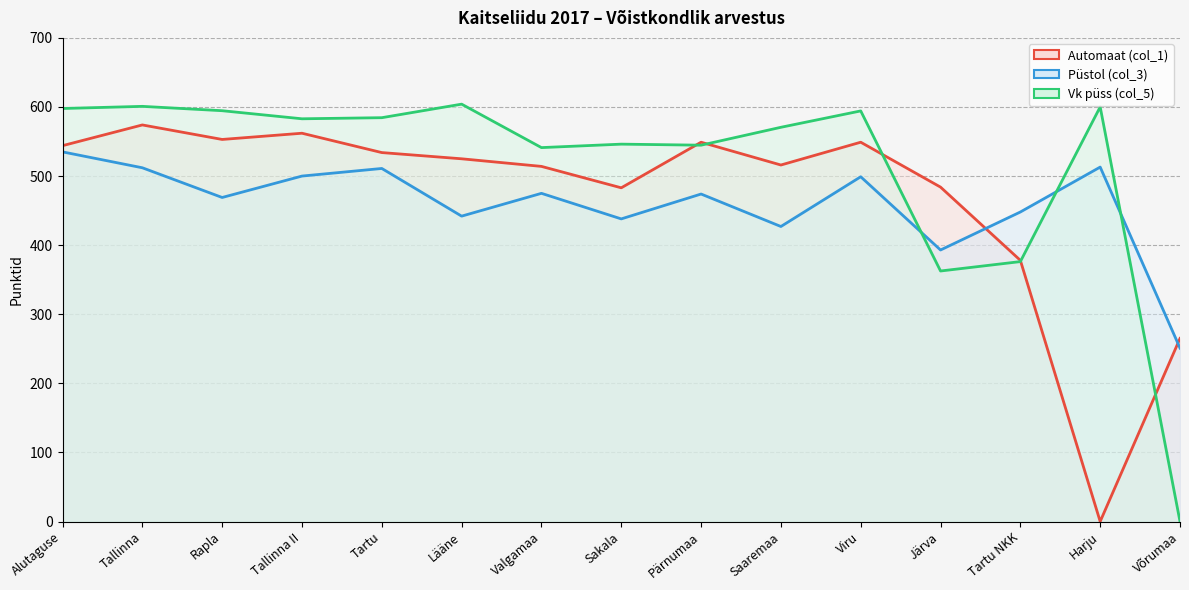

At which category does the chart reach its minimum across all series?

Harju